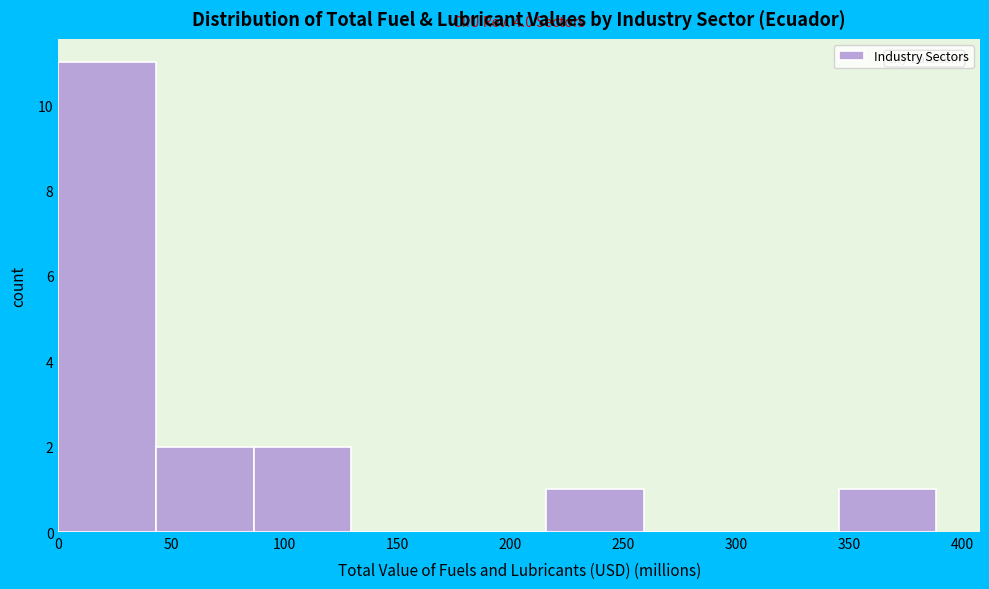

Over which range of the x-axis is the bar tallest?

0 to 45